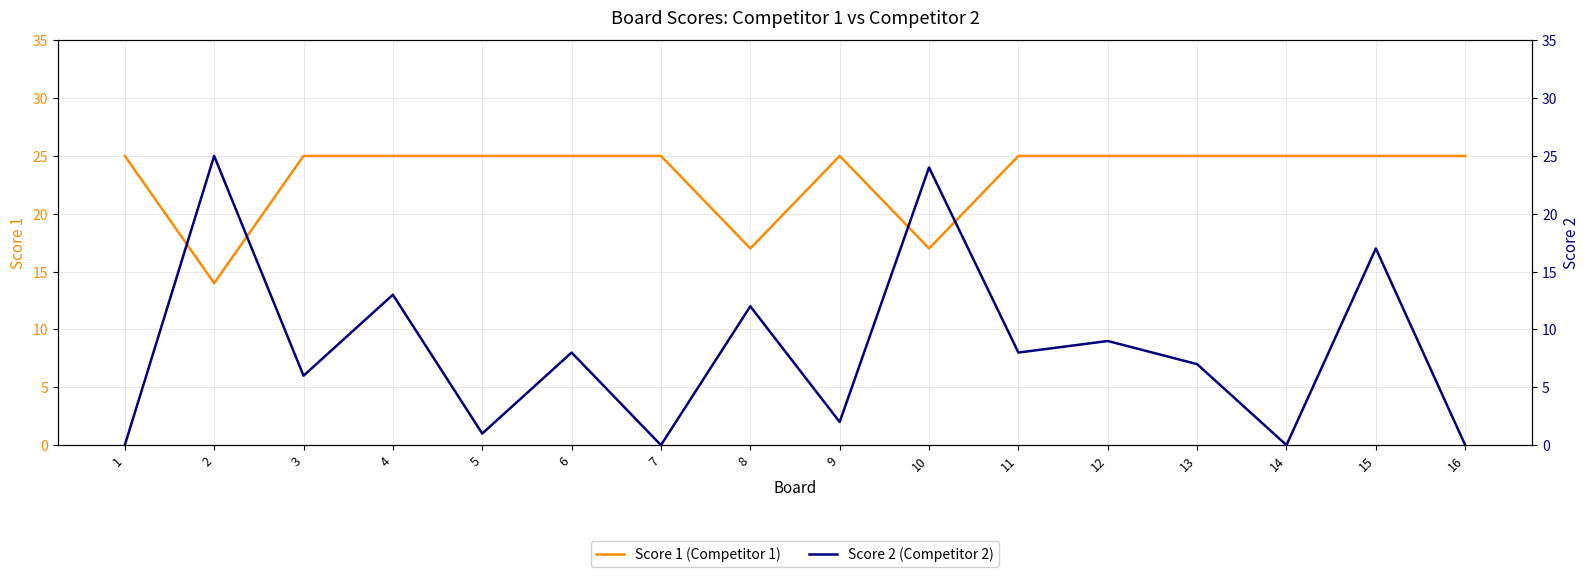

Is the value of Score 2 (Competitor 2) at 12 greater than the value of Score 1 (Competitor 1) at 3?

No